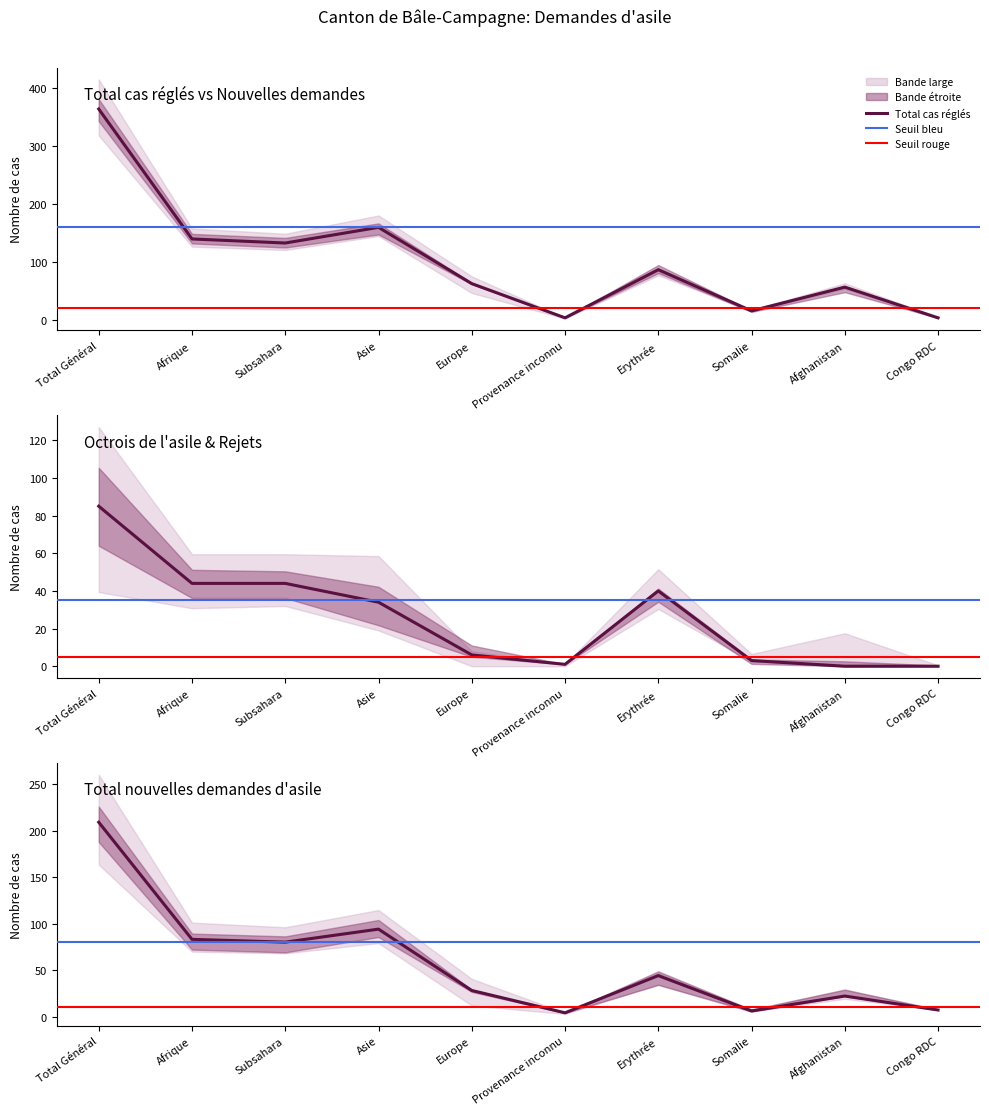

At which category does Total cas réglés reach its first local peak?

Asie